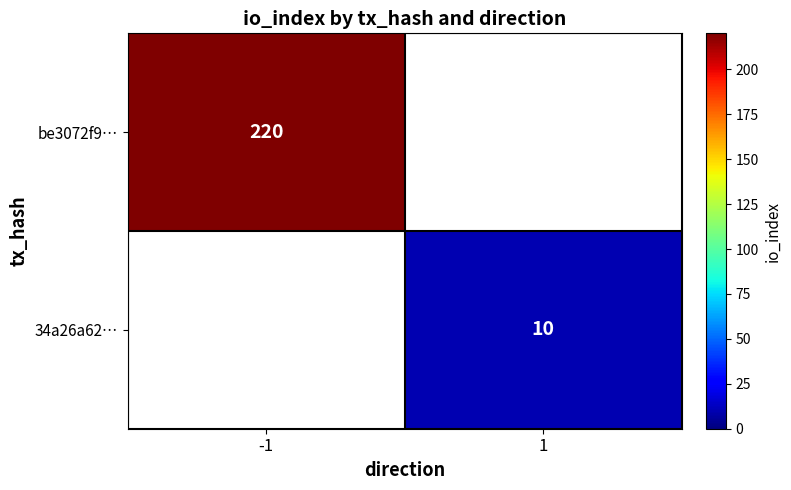

True or false: 34a26a62… has a value of 3 at 1.

False